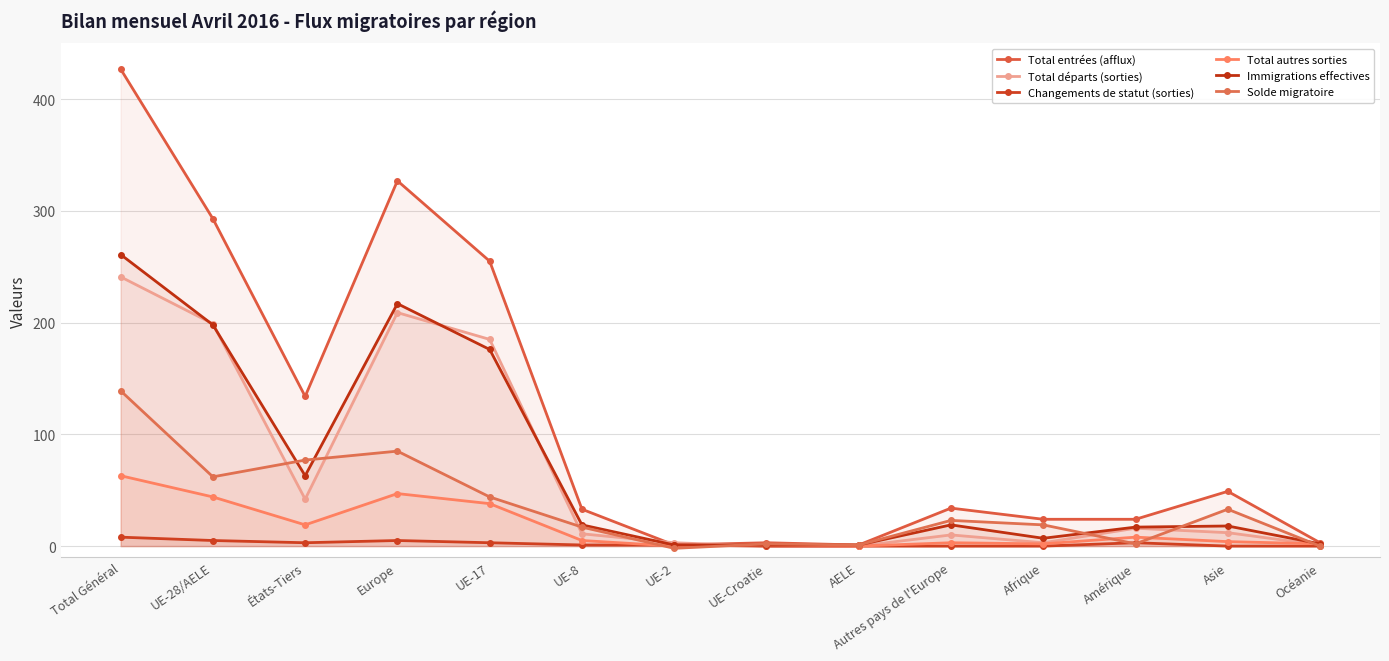

Which category has the lowest value in the Total autres sorties series?

UE-2